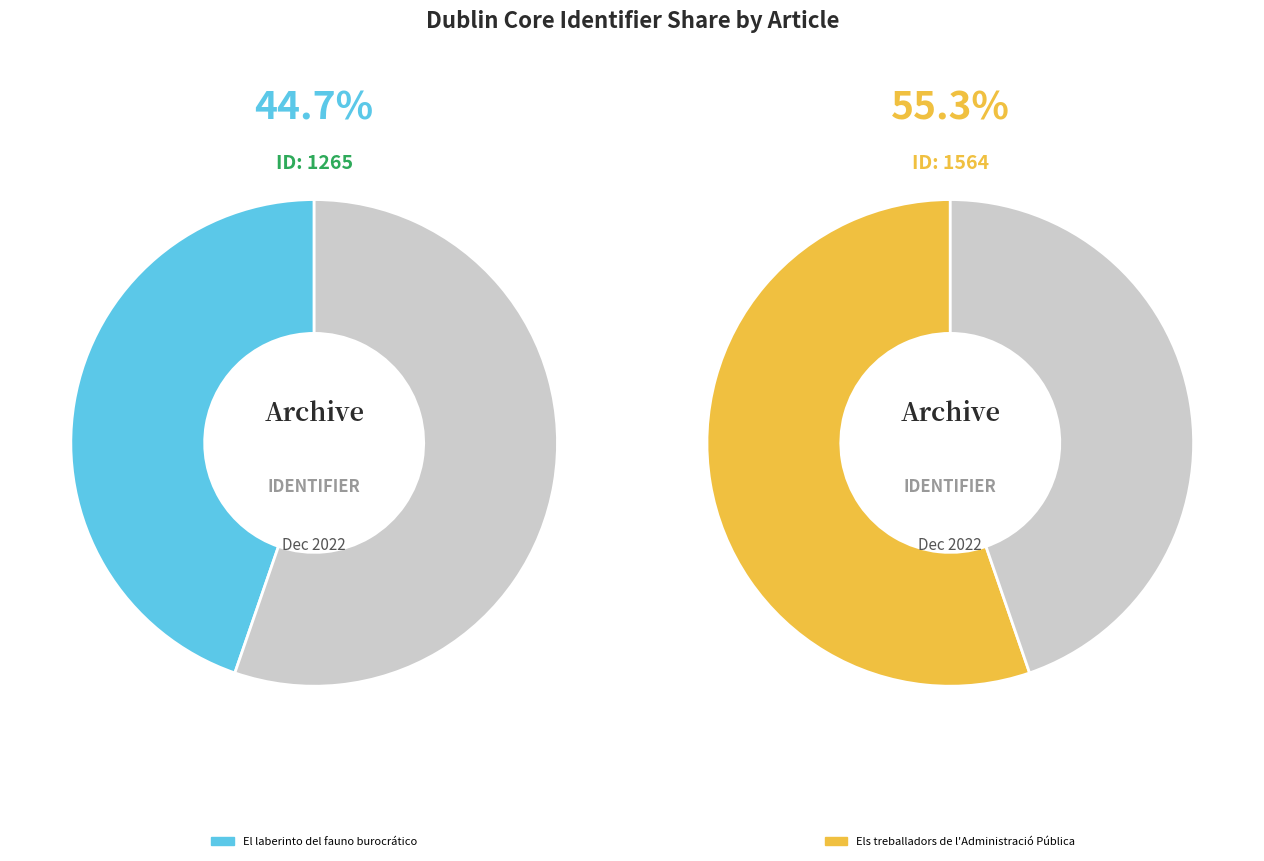

To the nearest percent, what is the combined percentage of El laberinto del fauno burocrático and Els treballadors de l'Administració Pública?

100%